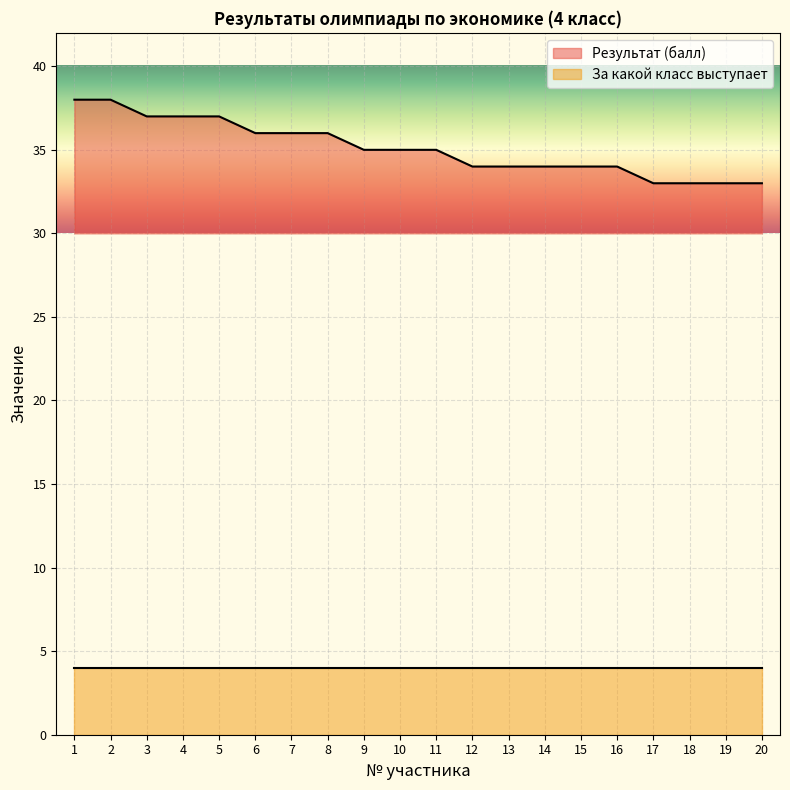

Between 19 and 11, which is larger?

11